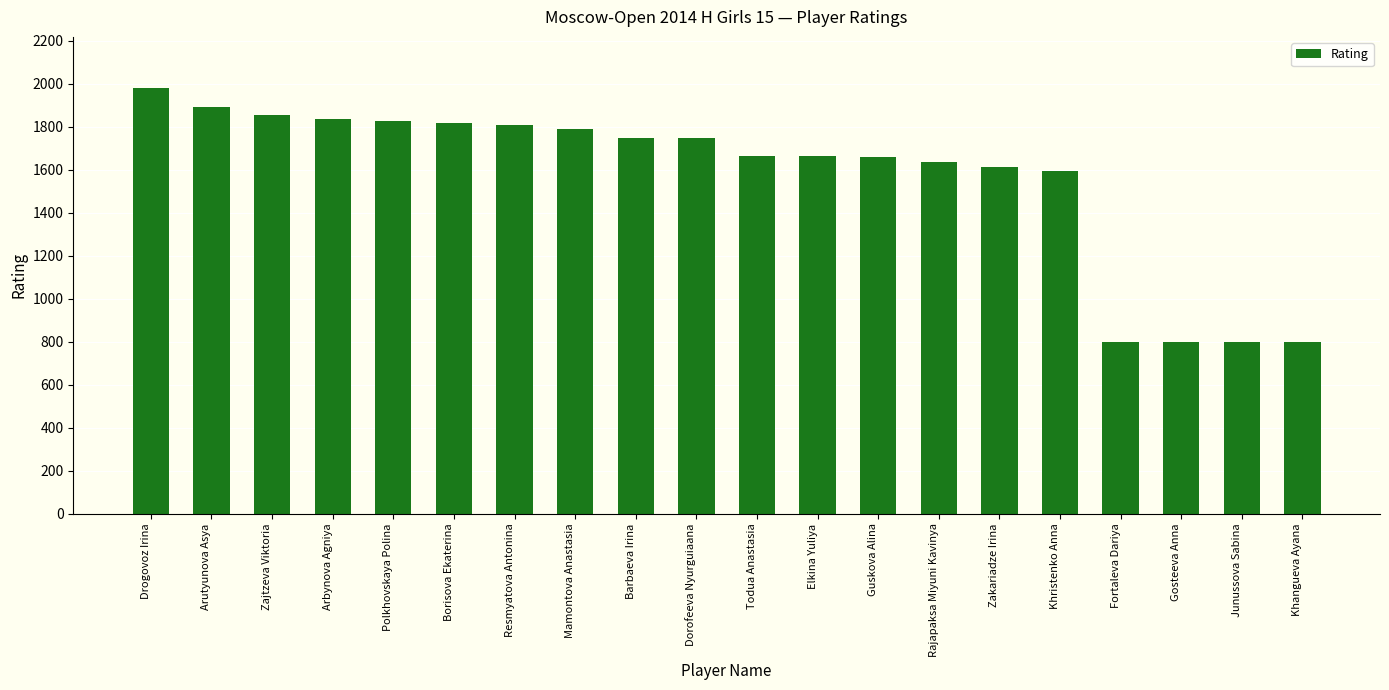

What is the value of the 11th bar from the left?

1665